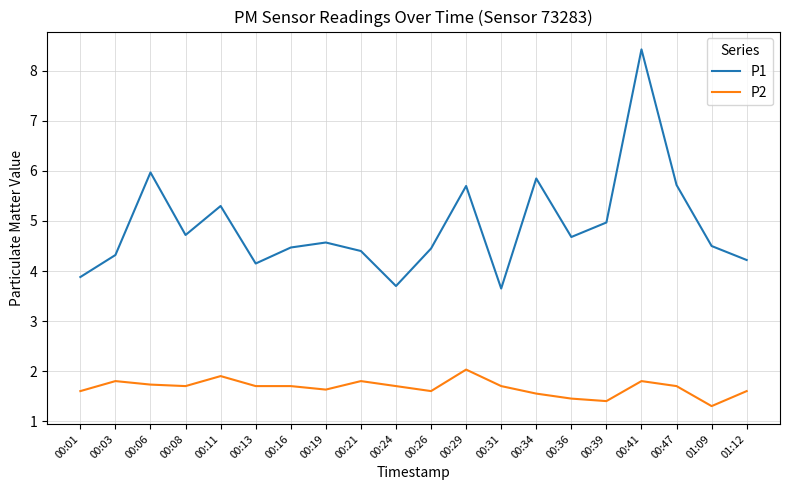

How many categories are shown in the chart?

20